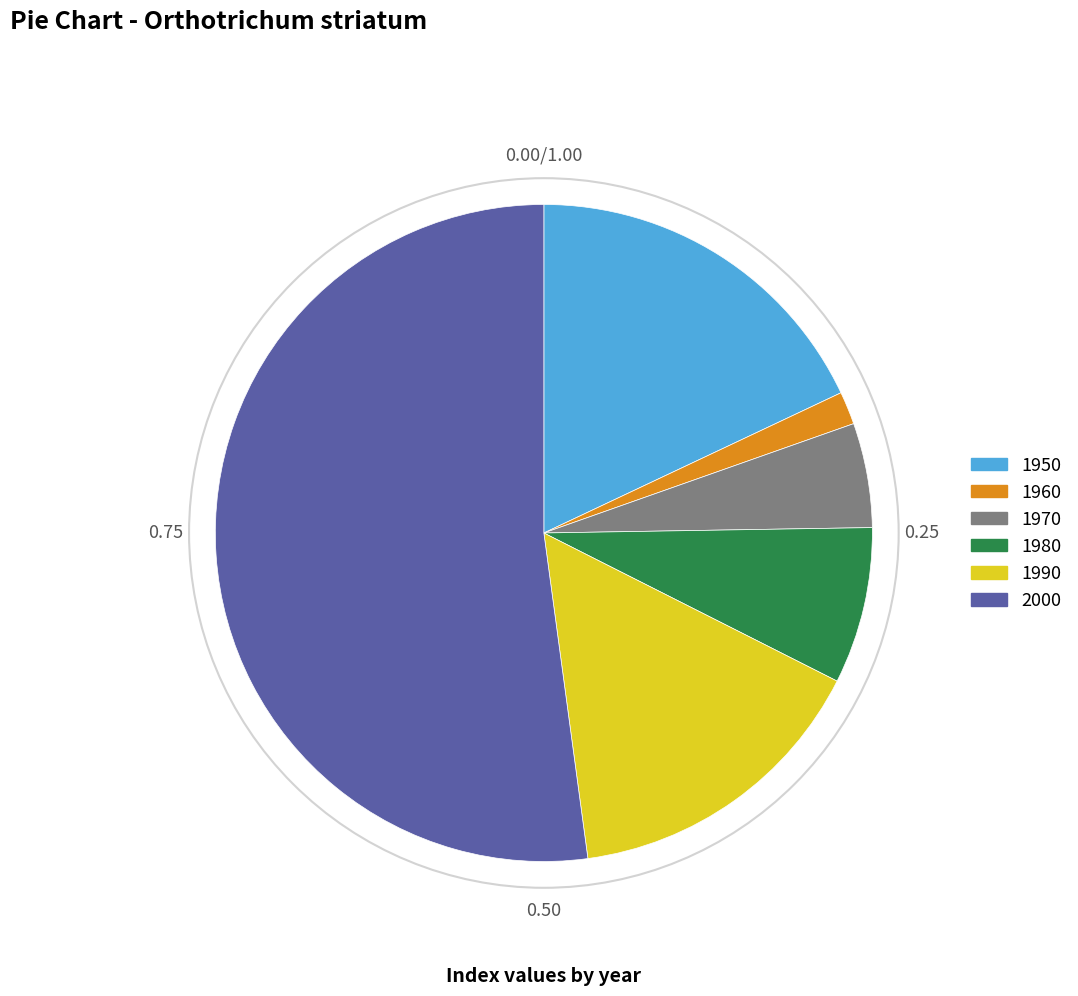

Combined, do 2000 and 1960 account for over 50%?

Yes